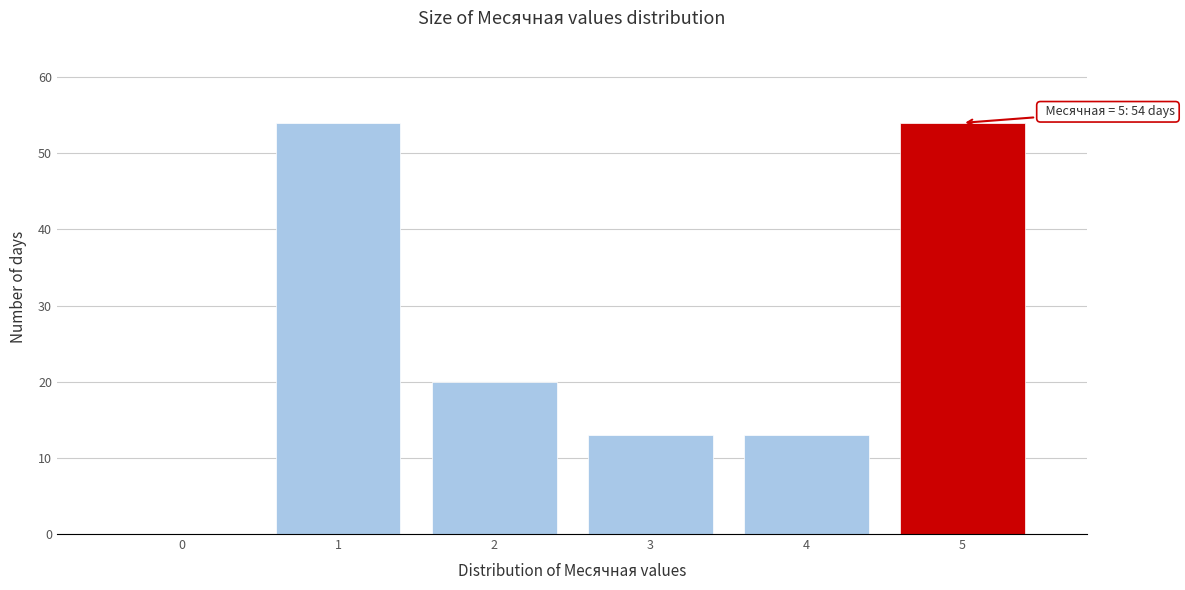

Reading left to right, what are all the values shown in this chart?

0=0	1=54	2=20	3=13	4=13	5=54